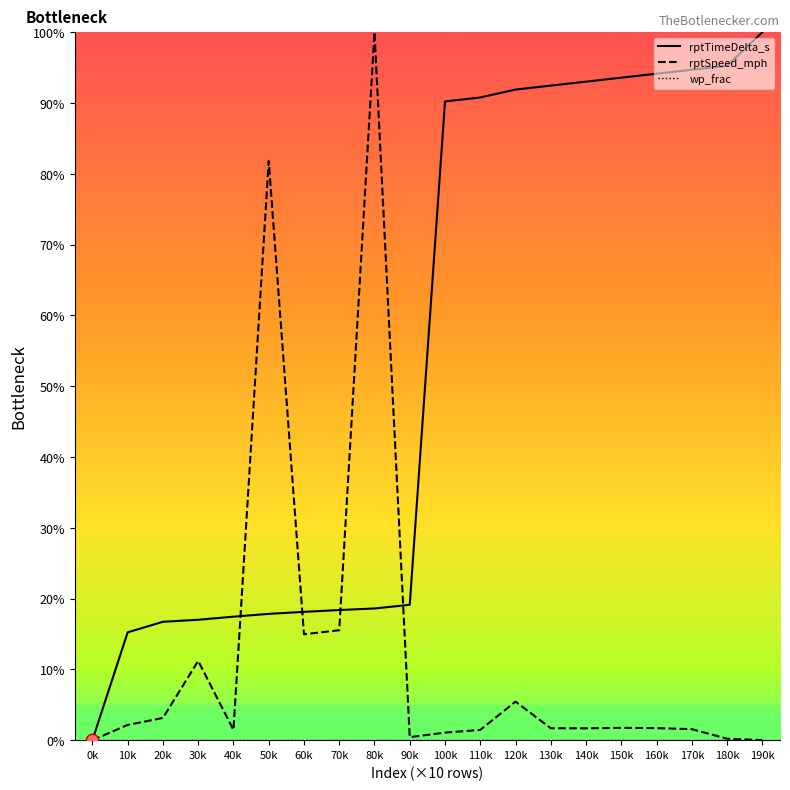

At which category is the sum across all series the highest?

80k